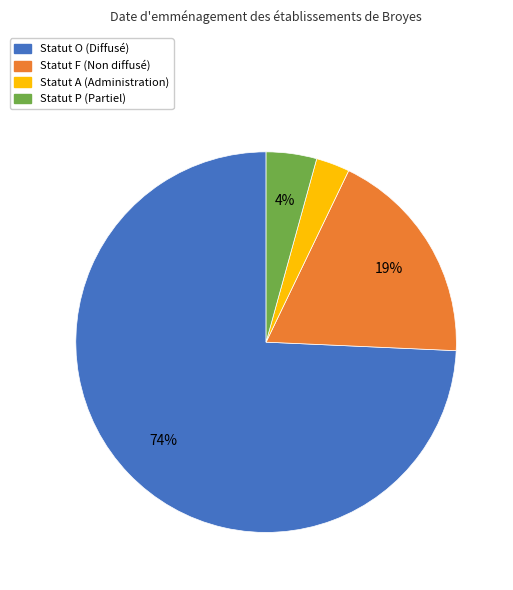

To the nearest percent, what is the difference between the largest and smallest slice percentages?

71%